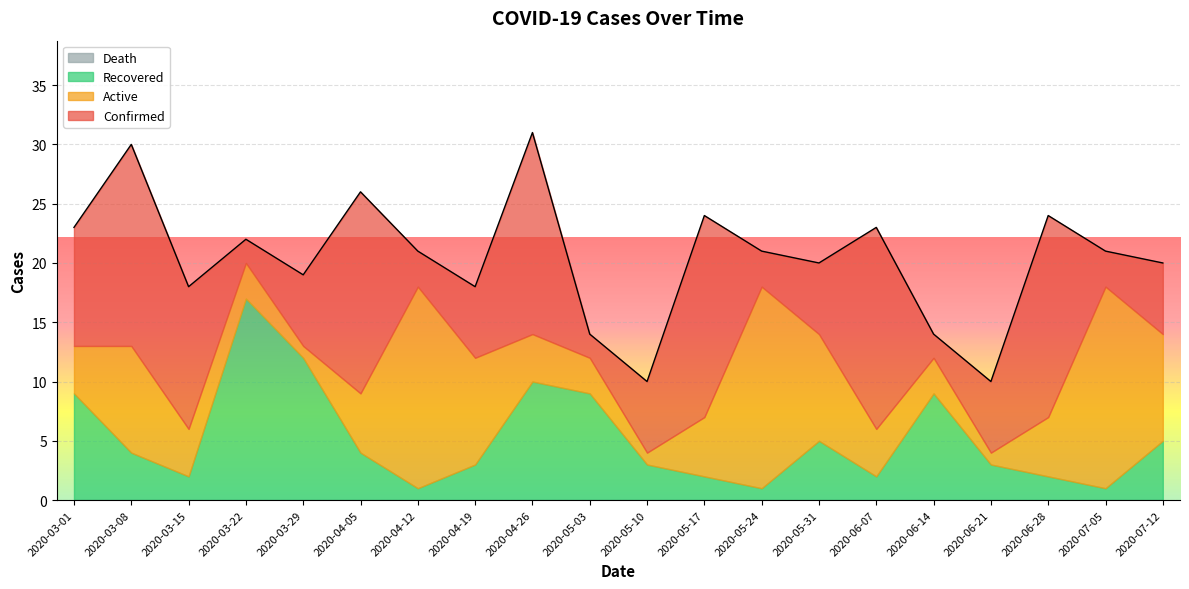

How many categories are shown in the chart?

20